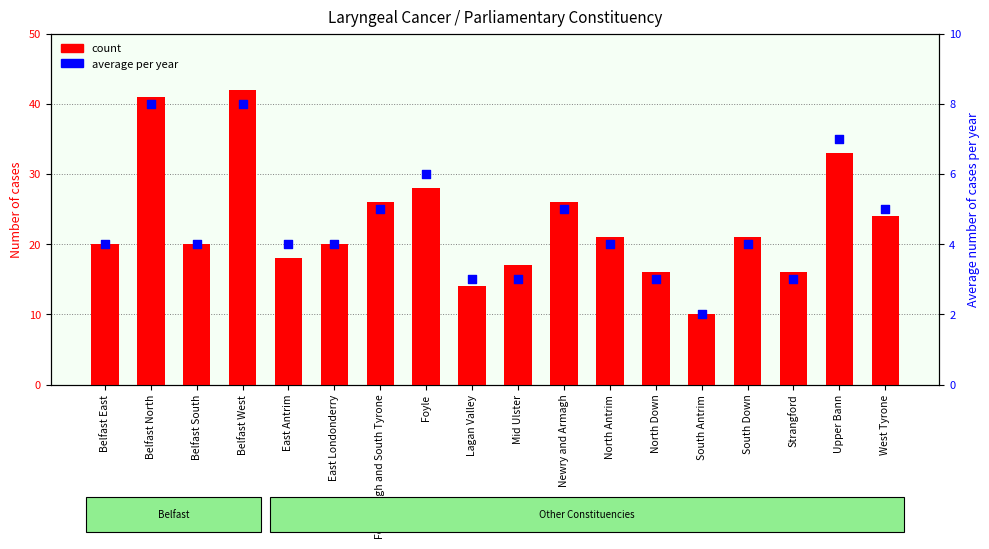

Which series contains the lowest Y value?

avg per year